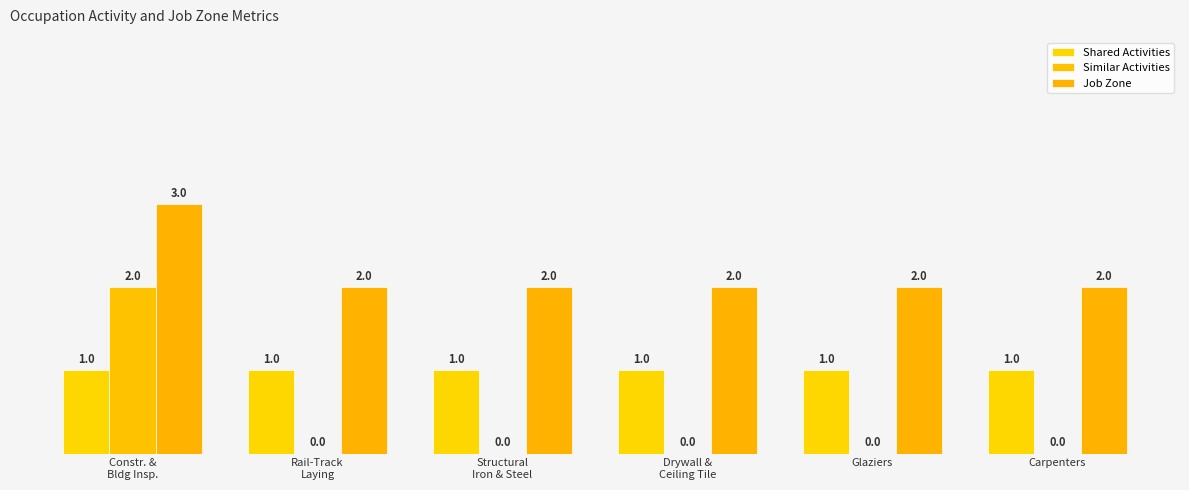

What is the value of the Shared Activities bar at the 2nd from the left?

1